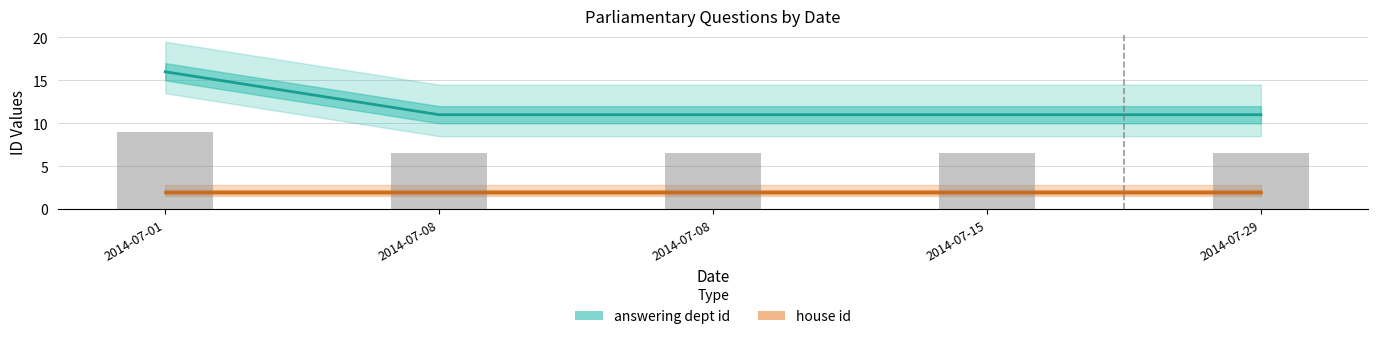

Is it true that the value at 2014-07-08 is 11?

True